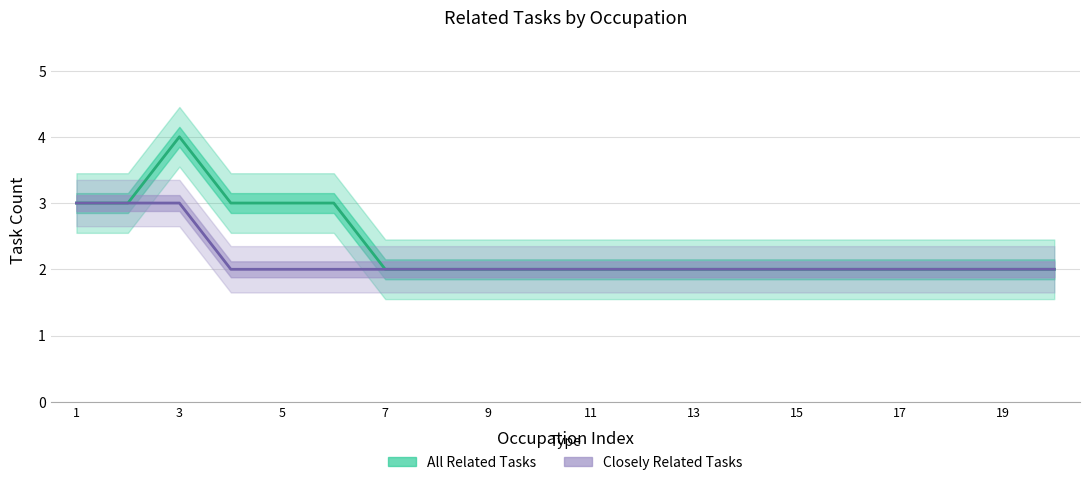

Which series has the largest total across all categories?

All Related Tasks